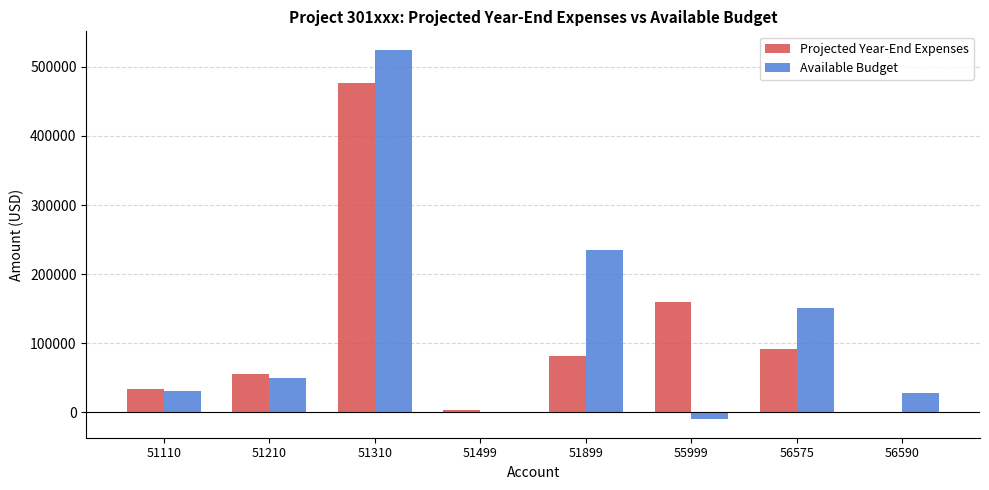

True or false: Available Budget has a value of 524707.1 at 51310.

True